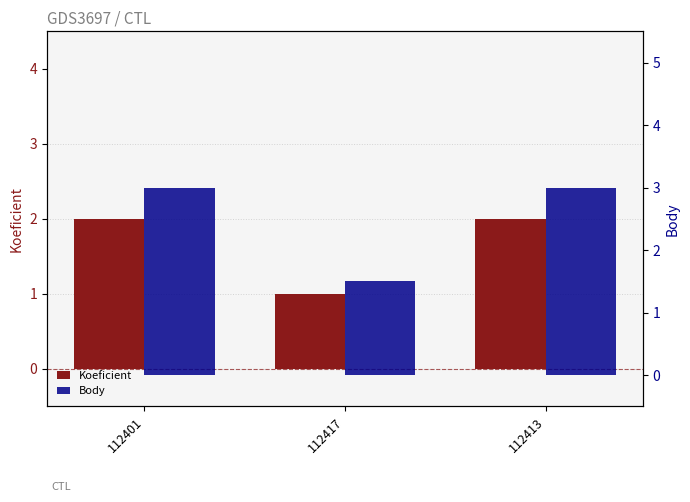

The value of Body at 112401 is 1.9. True or false?

False